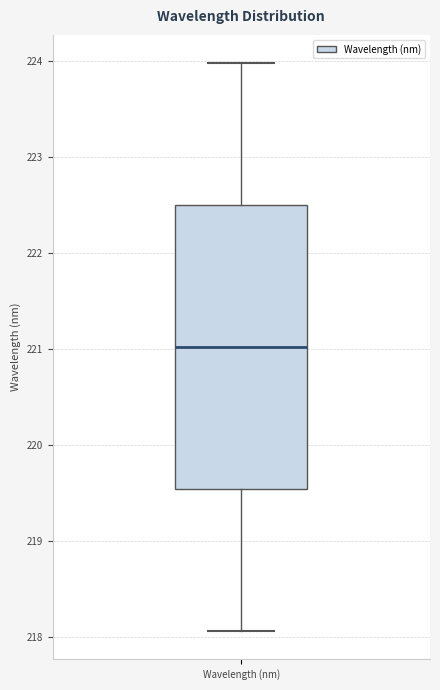

Transcribe this box plot: give where the median line is, the range the box spans, and where the two whiskers end, as read against the y-axis. The values are not printed on the chart, so give them approximately, as read against the axis.

median 221.0, box 219.5 to 222.5, whiskers 218.1 to 224.0